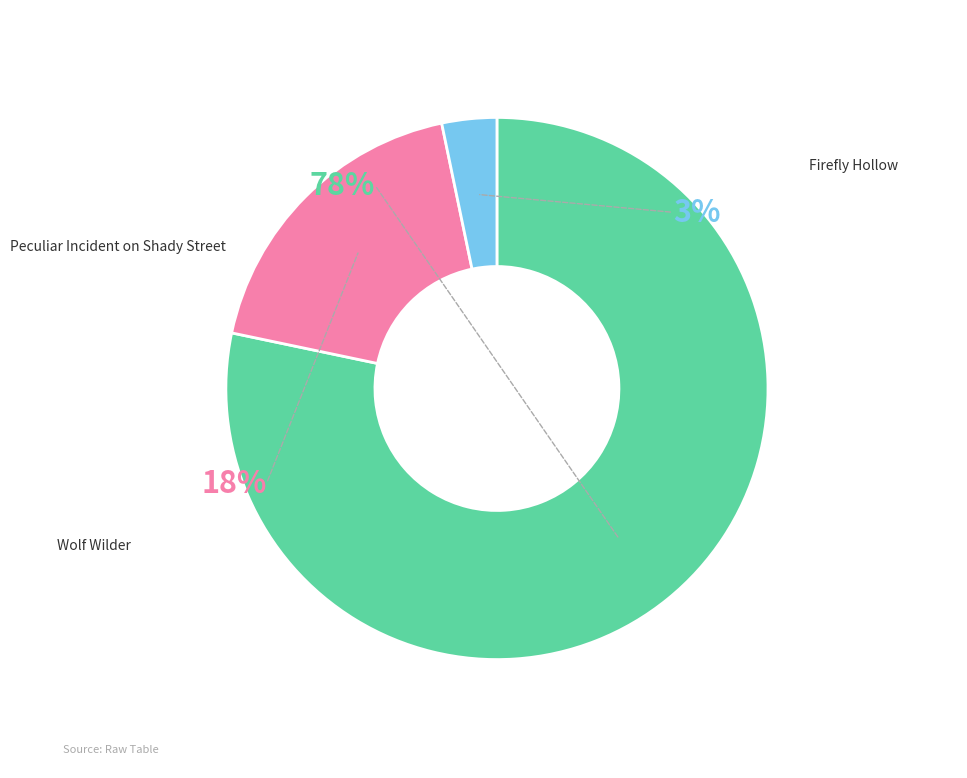

Between Wolf Wilder and Peculiar Incident on Shady Street, which is larger?

Peculiar Incident on Shady Street